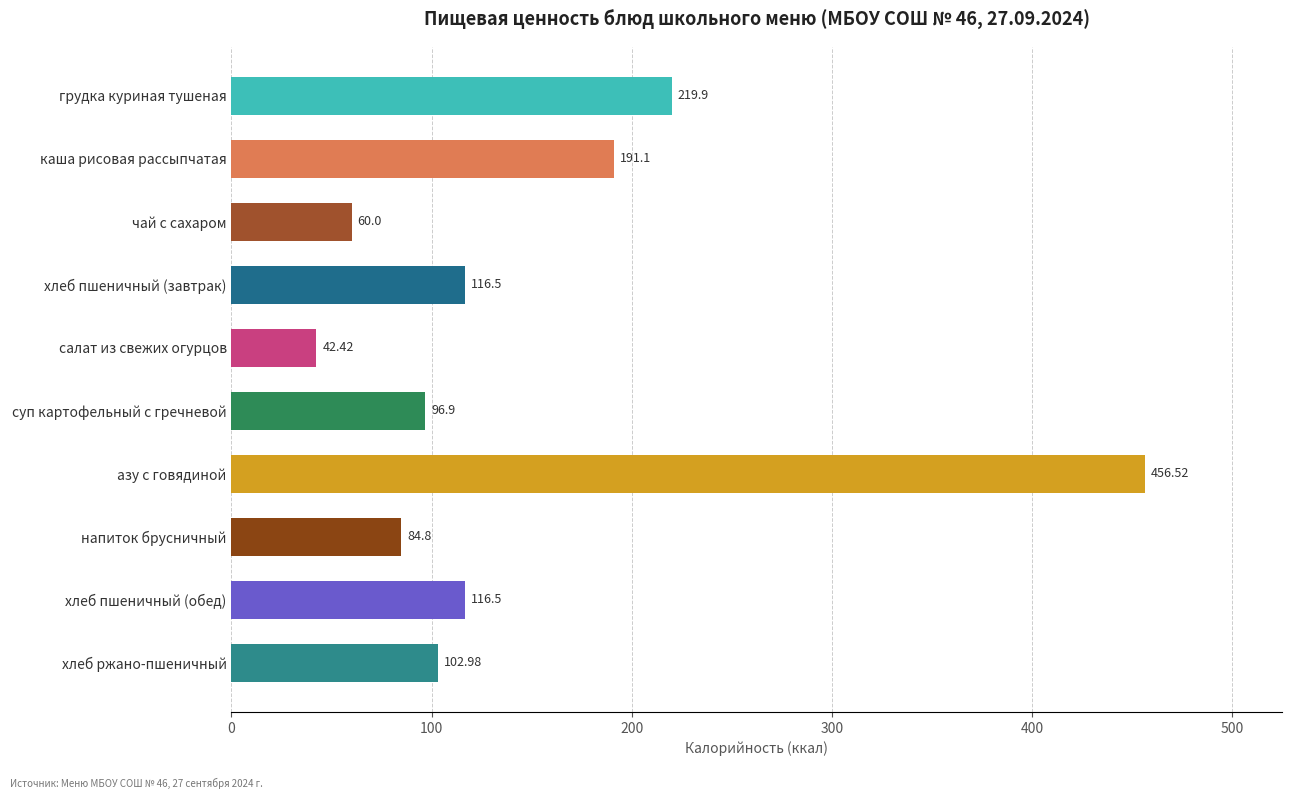

What is the average value?

148.8